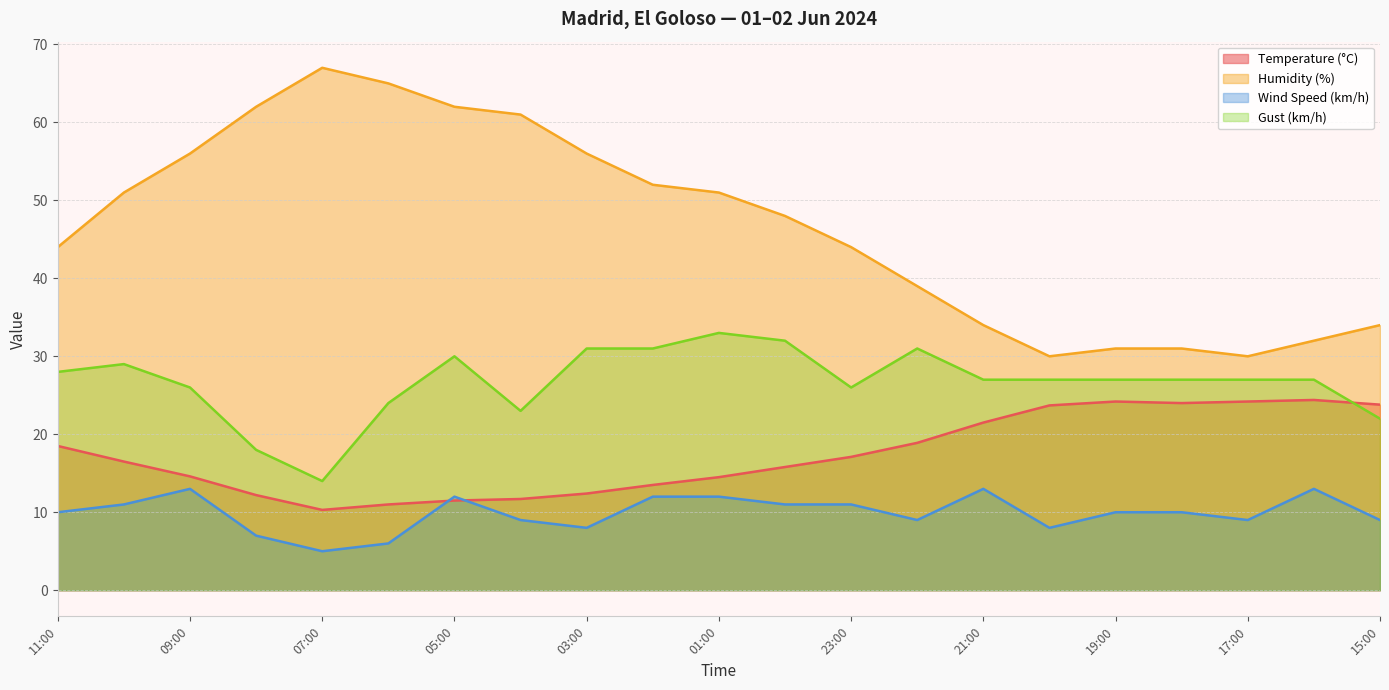

Which series has the largest range (max minus min)?

Humidity (%)